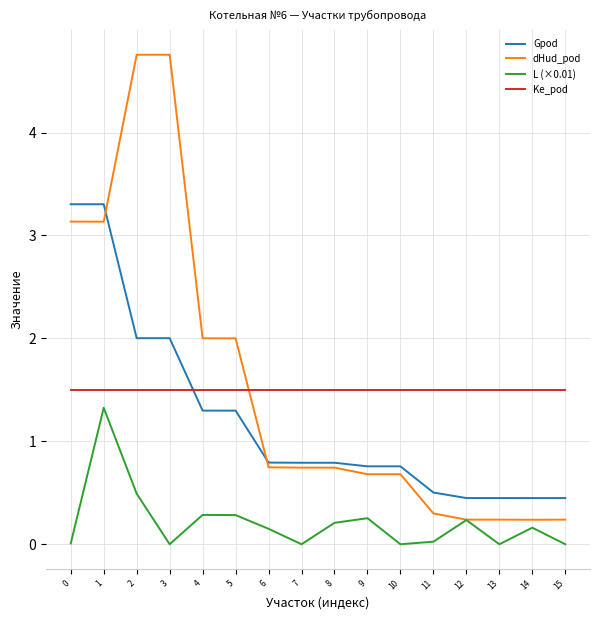

Between 7 and 15, which series saw the biggest shift?

dHud_pod